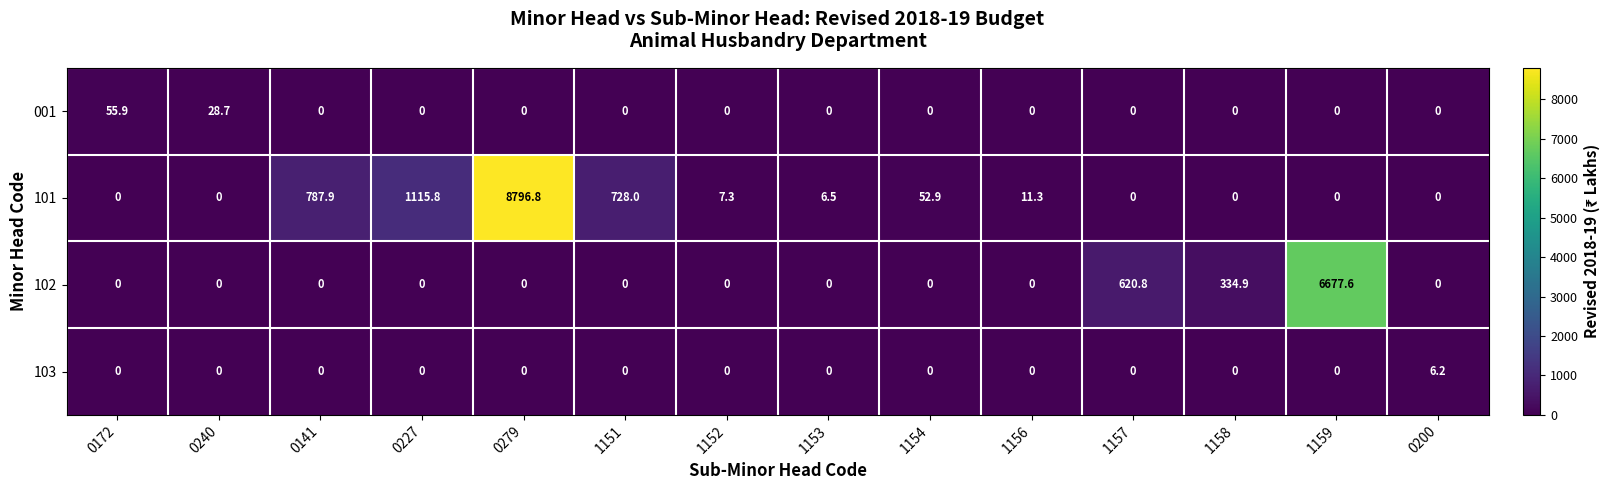

At how many categories does at least one series exceed 5152?

2